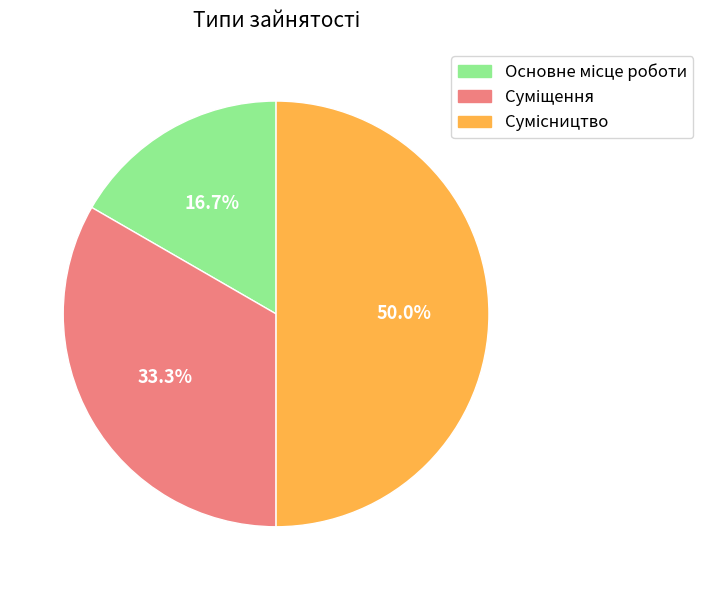

How many segments does this pie chart have?

3